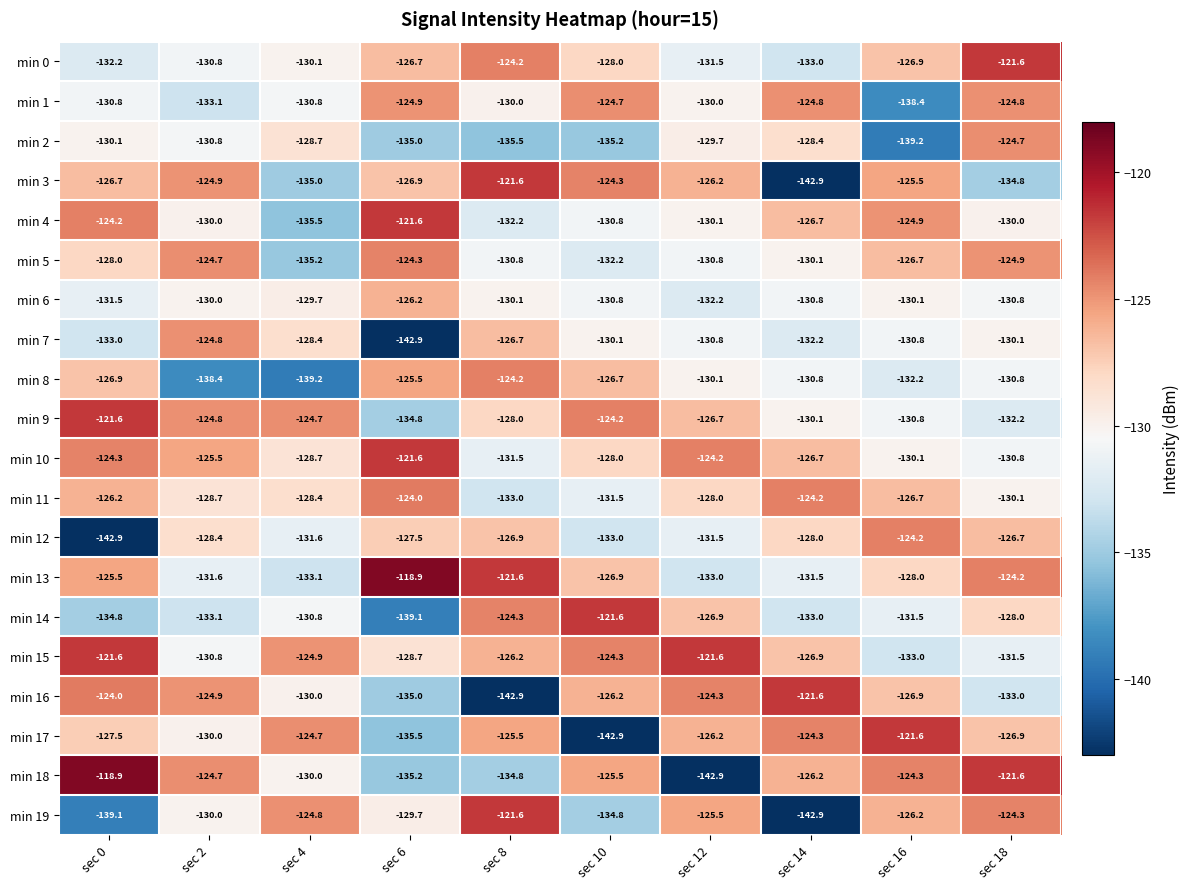

What is the sum of the min 14 values at sec 8 and sec 18?

-252.3